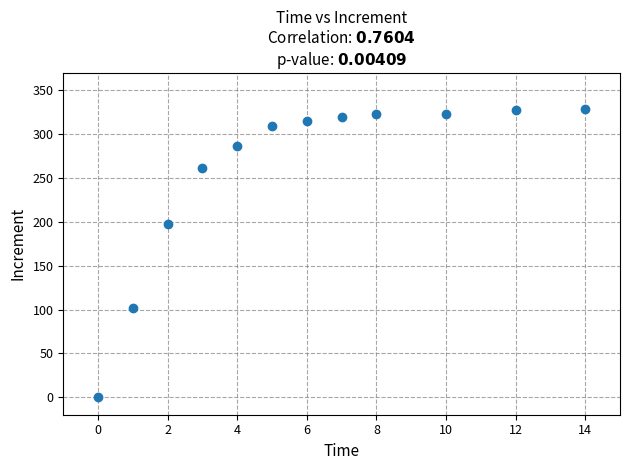

What Y value in the scatter plot is closest to 164?

198